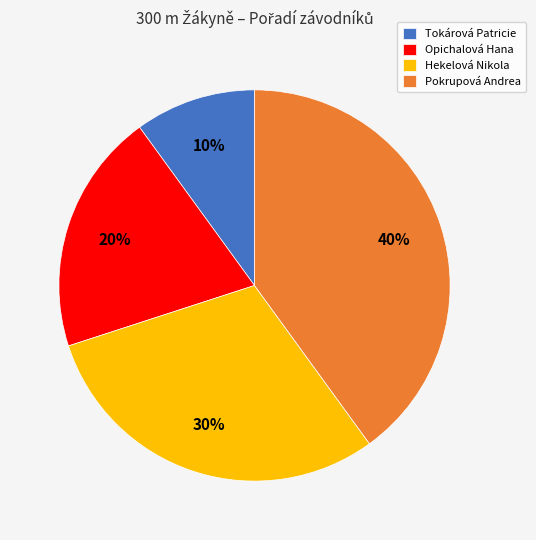

Rank the categories by value from lowest to highest.

Tokárová Patricie, Opichalová Hana, Hekelová Nikola, Pokrupová Andrea